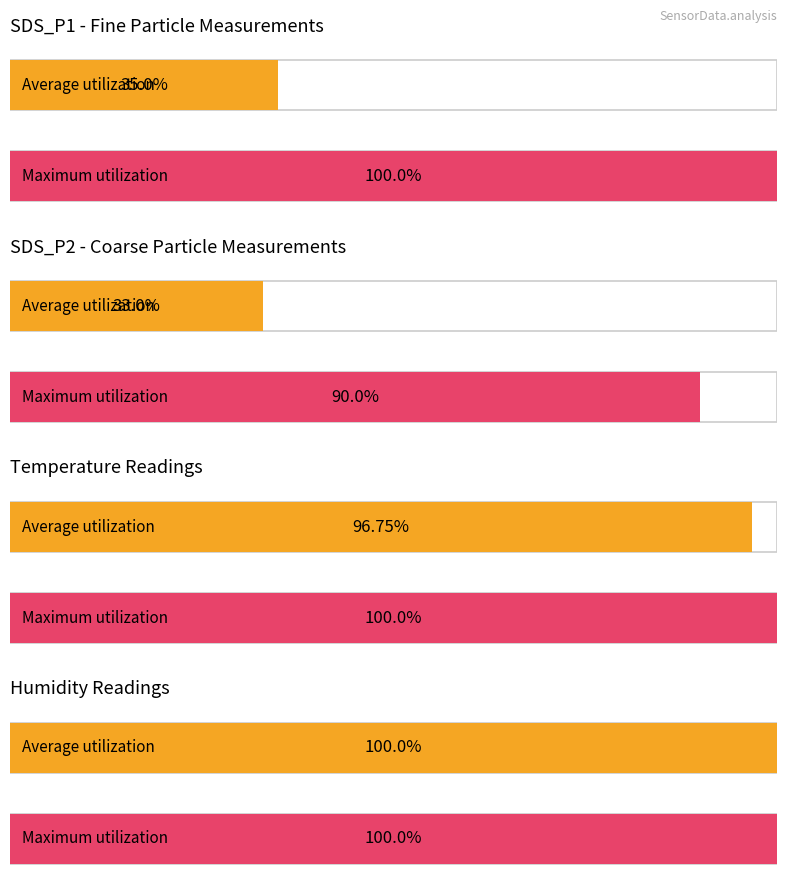

Which series has the widest spread of values?

Average utilization